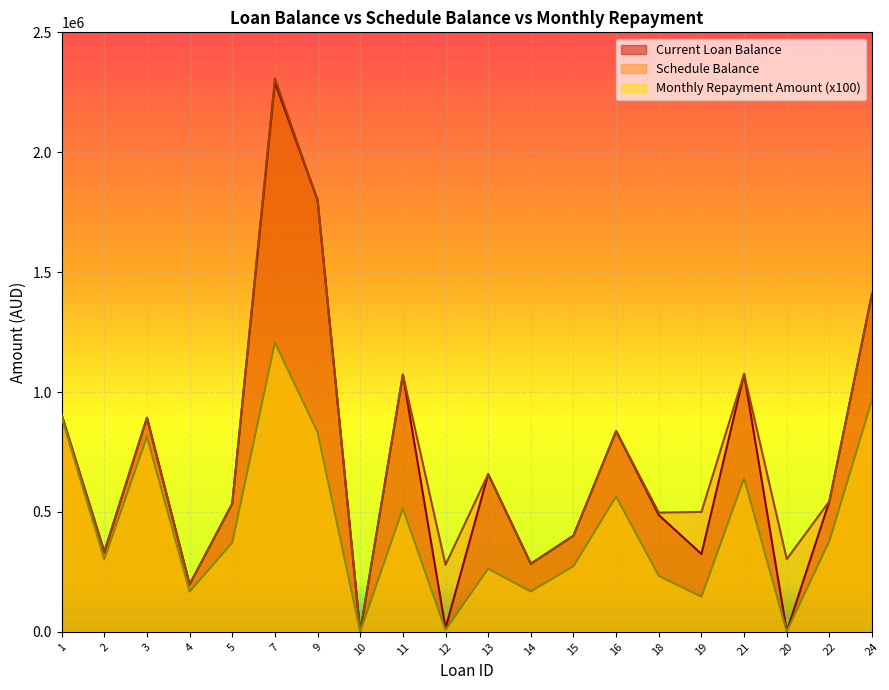

The value of Schedule Balance at 16 is 837166.1. True or false?

True